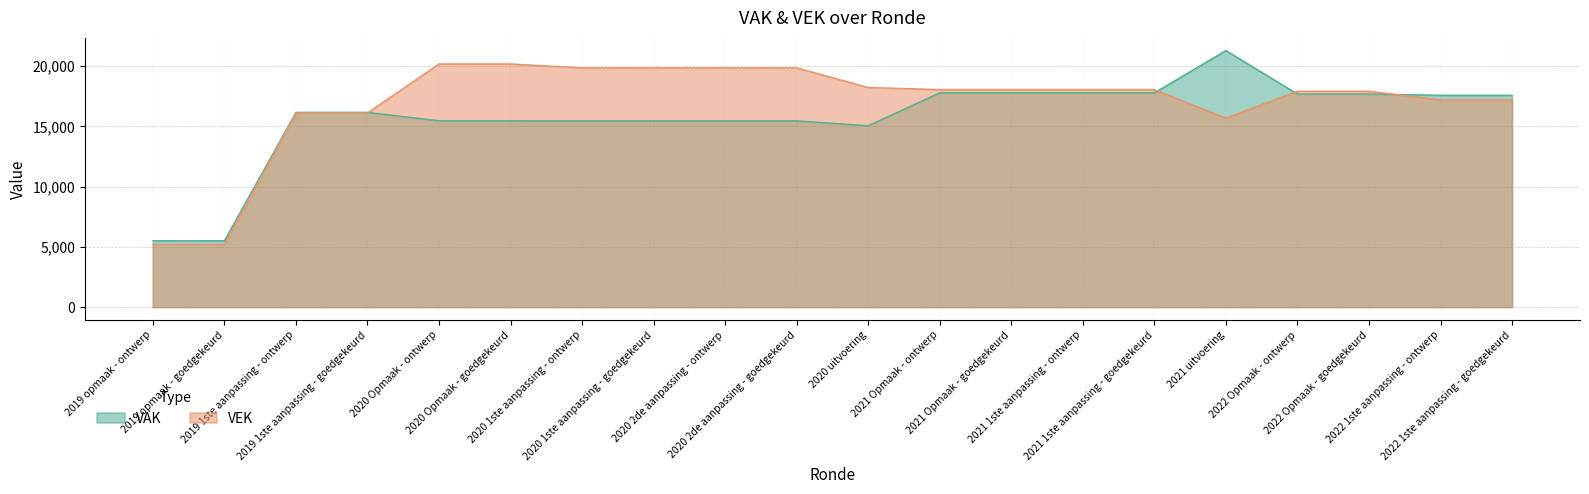

Which category has the lowest value across all series?

2019 opmaak - ontwerp